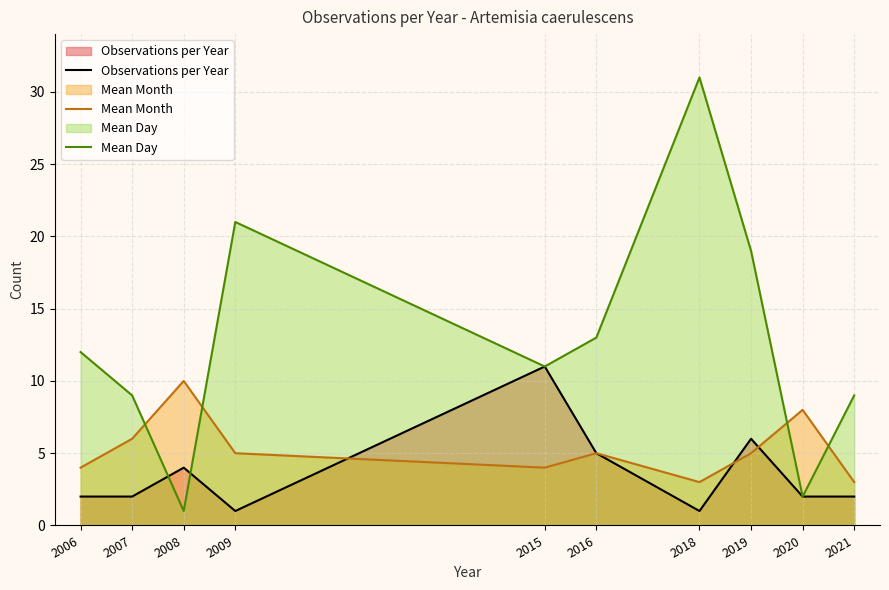

True or false: Observations per Year has more than 2 interior local peaks.

True